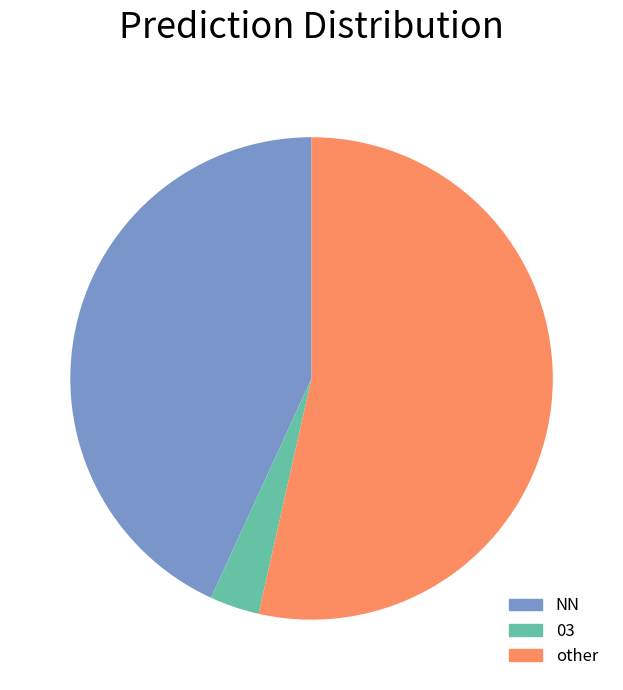

Does any single category account for the majority?

Yes